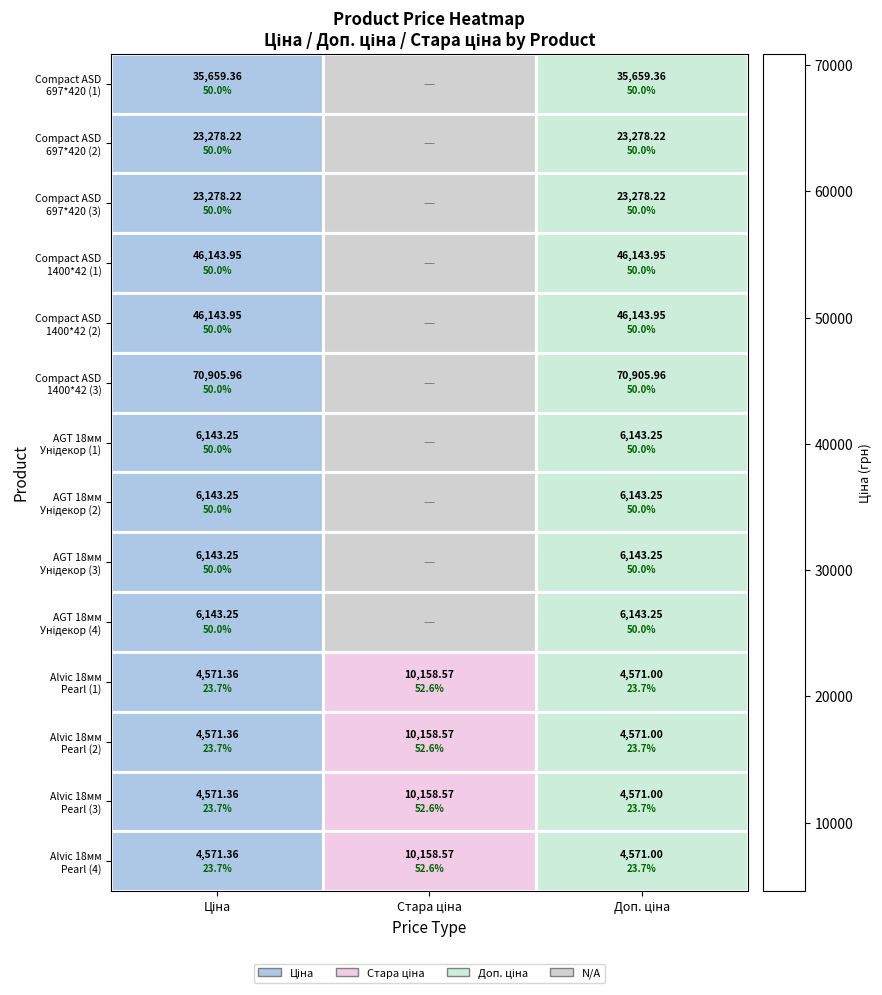

Which label corresponds to the largest value in the chart?

Ціна